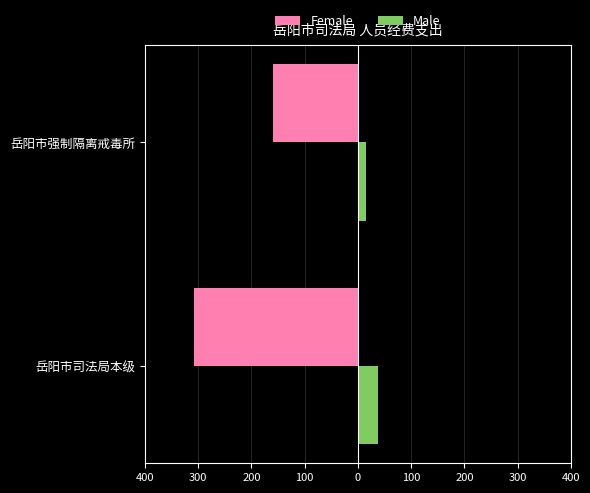

What are all the series names shown in the legend?

Female, Male